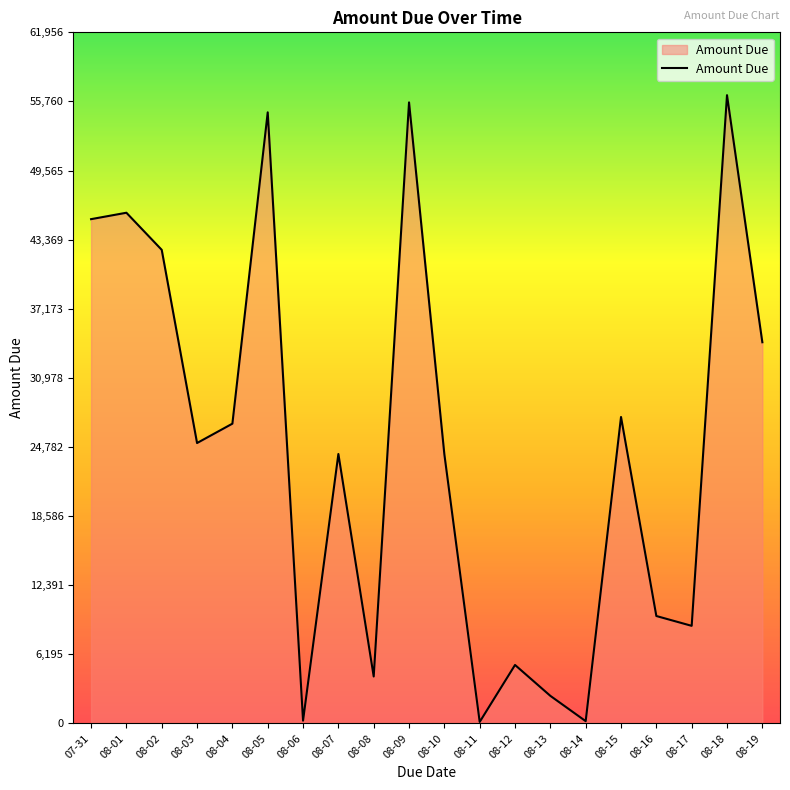

What is the difference between the maximum and minimum values?

56182